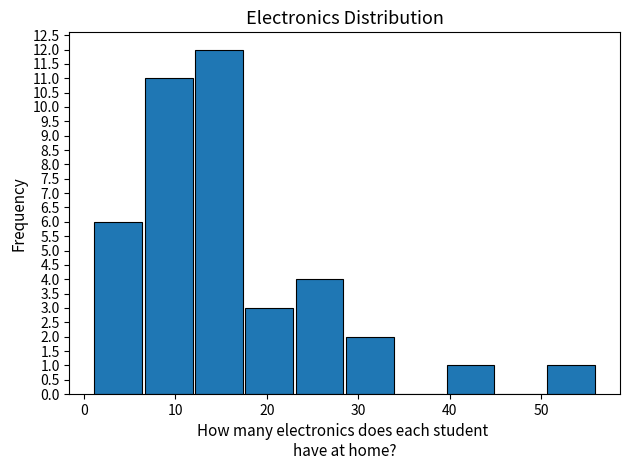

Reading left to right, transcribe this chart: for each bar, give the range it covers on the x-axis and its height. Neither the bar edges nor the heights are printed on the chart, so give them approximately, as read against the axes.

1.0 to 6.5: 6
6.5 to 12.0: 11
12.0 to 17.5: 12
17.5 to 23.0: 3
23.0 to 28.5: 4
28.5 to 34.0: 2
34.0 to 39.5: 0
39.5 to 45.0: 1
45.0 to 50.5: 0
50.5 to 56.0: 1